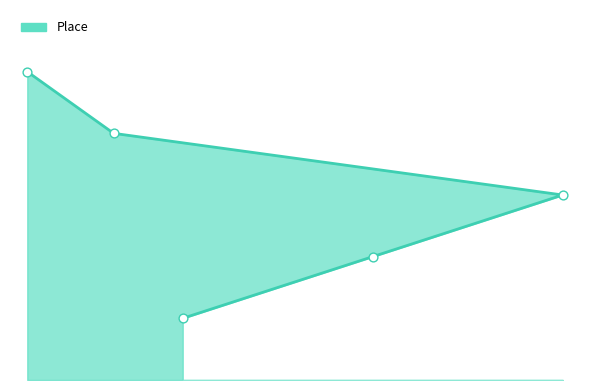

Between 33 and 11, which is larger?

33